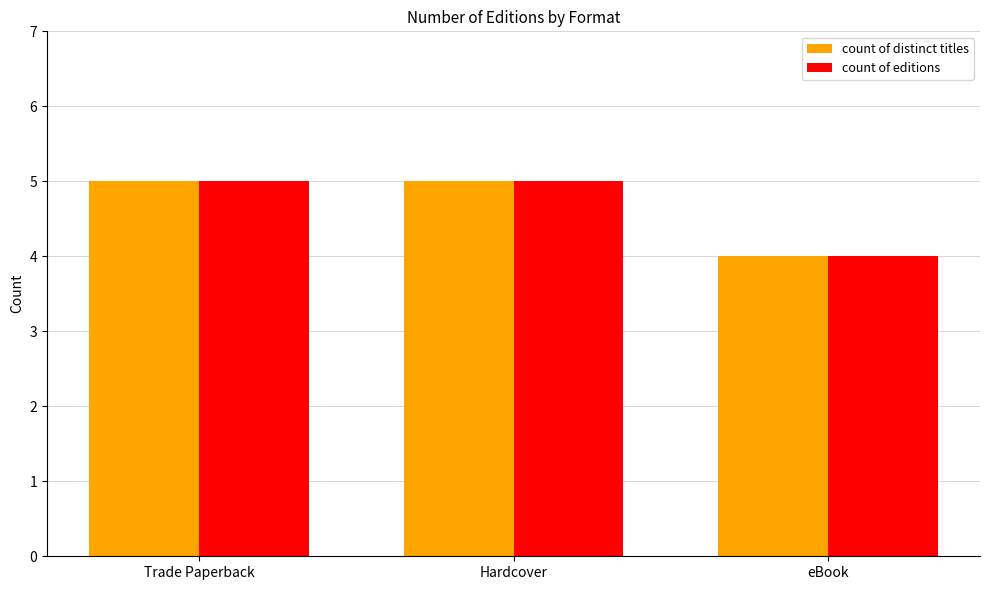

What is the smallest value displayed?

4